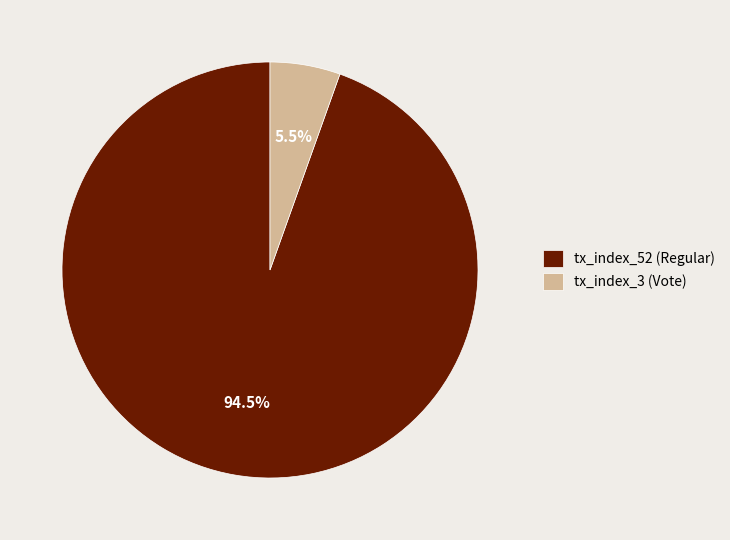

Which has a higher value, tx_index_52 (Regular) or tx_index_3 (Vote)?

tx_index_52 (Regular)